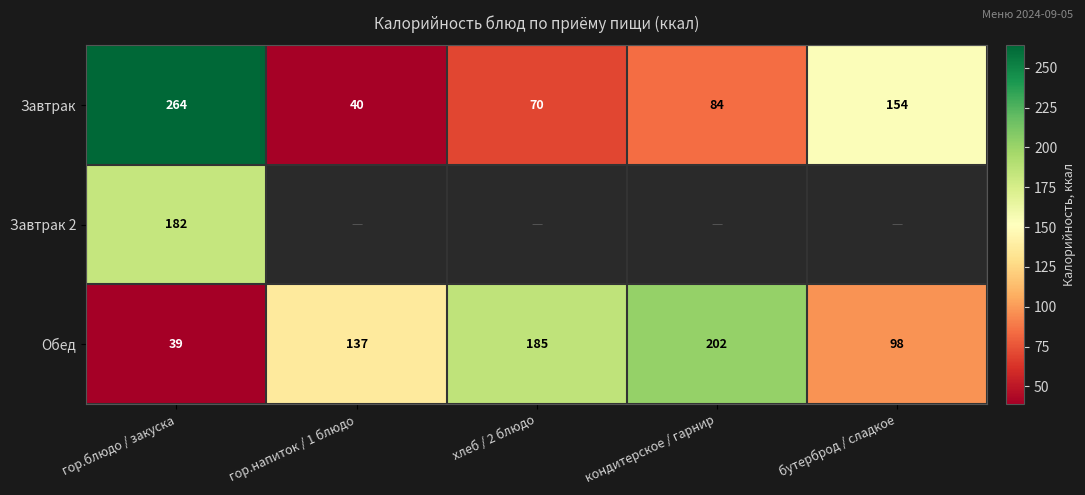

What is the difference between the maximum and minimum values in the Завтрак series?

224